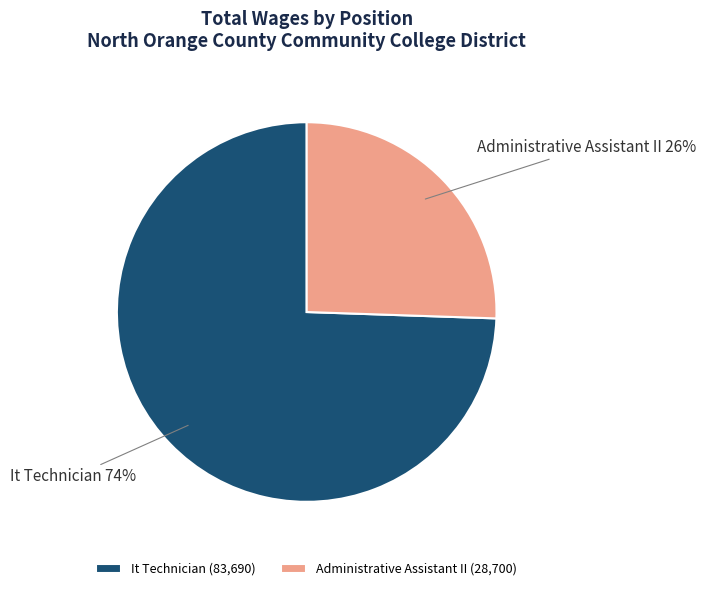

To the nearest percent, what is the combined percentage of It Technician and Administrative Assistant II?

100%